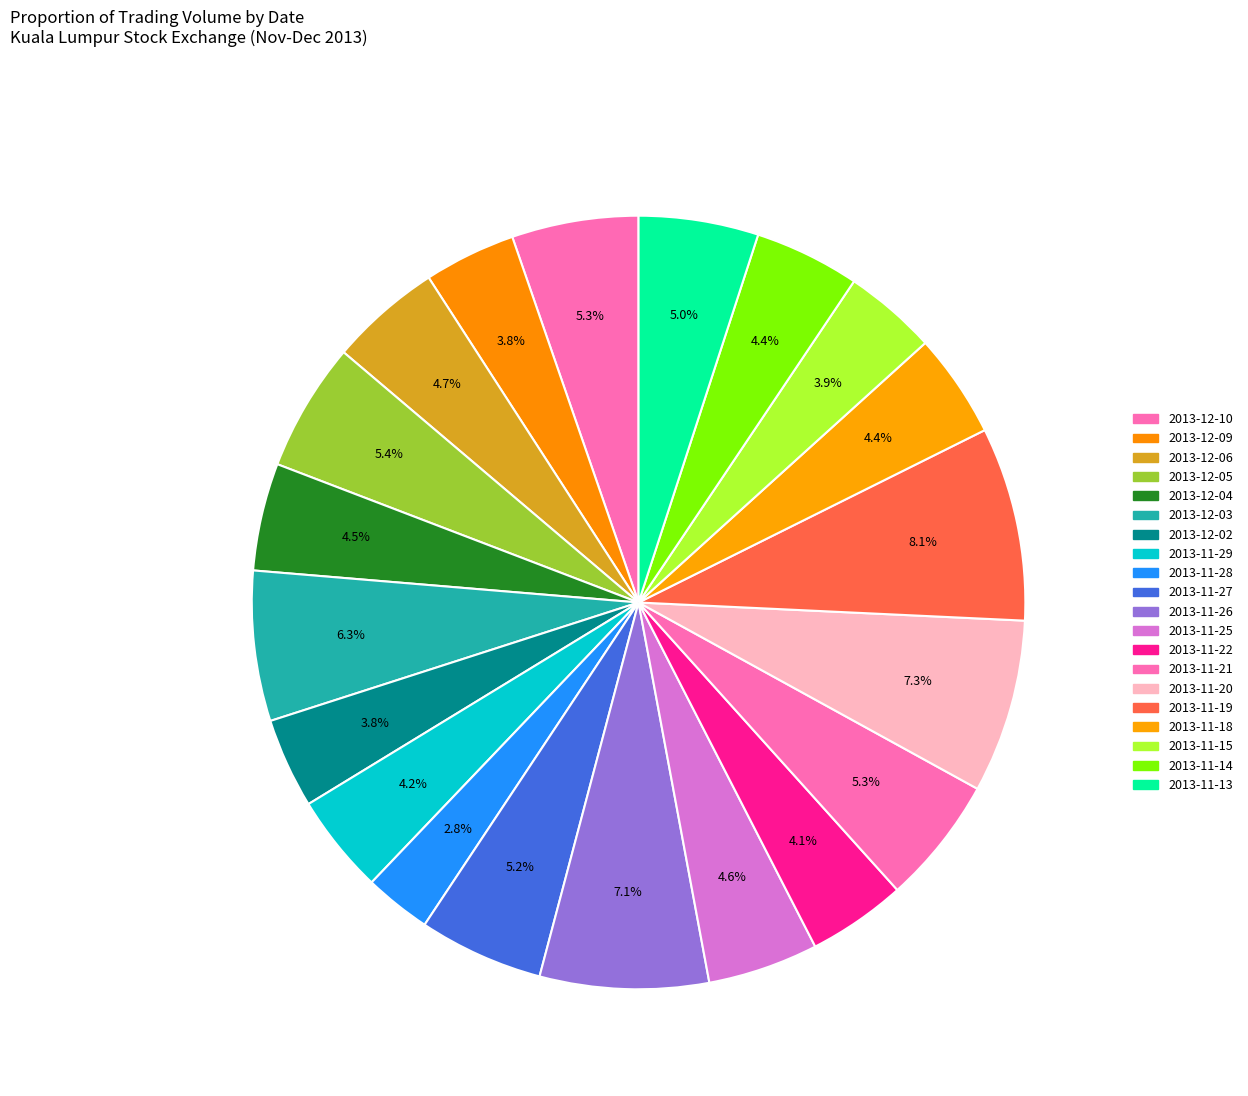

How many segments does this pie chart have?

20